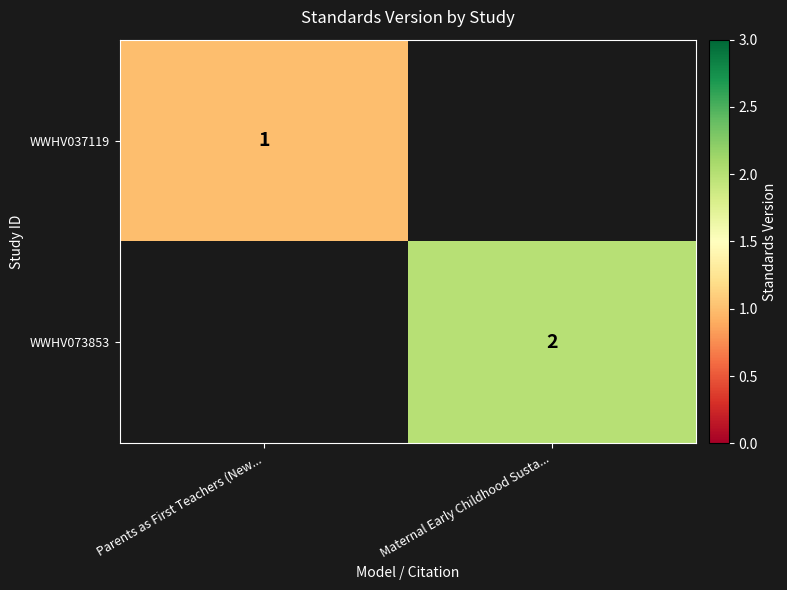

Is the value of WWHV073853 at Maternal Early Childhood Susta... greater than the value of WWHV037119 at Parents as First Teachers (New...?

Yes